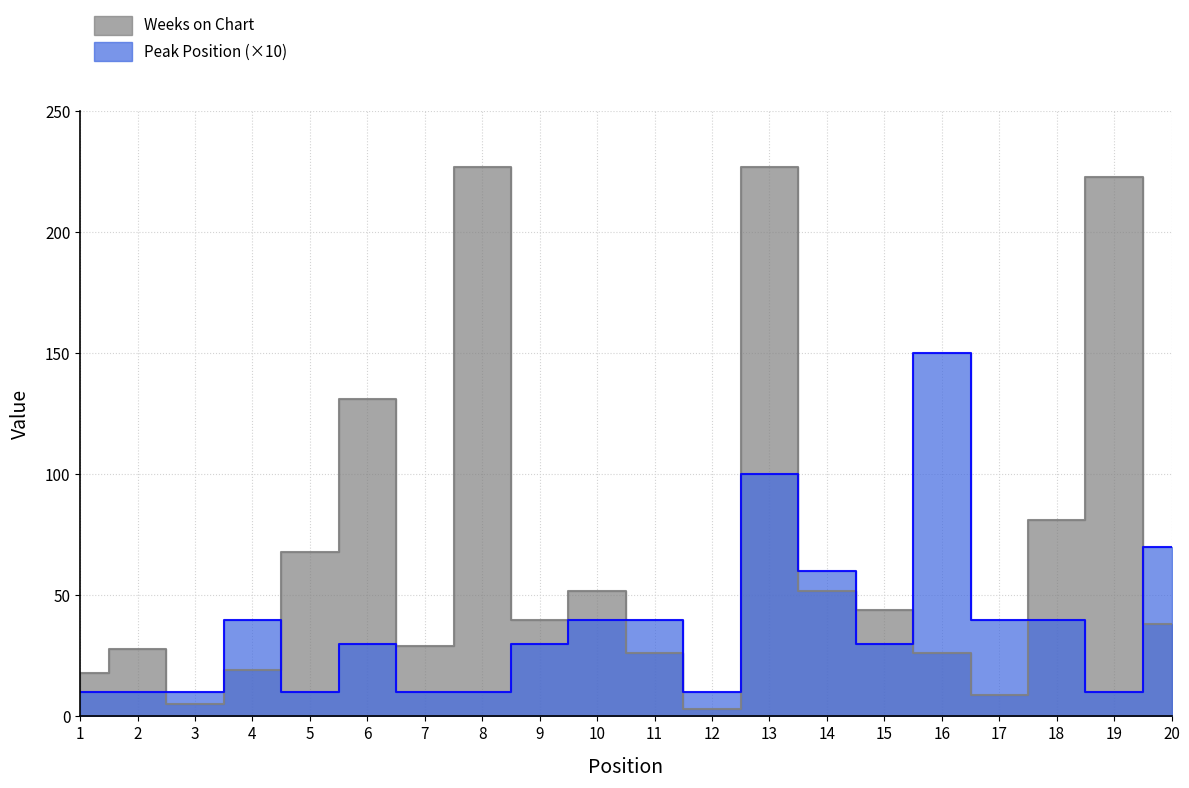

What is the value of the Peak Position point at the 6th from the left?

30